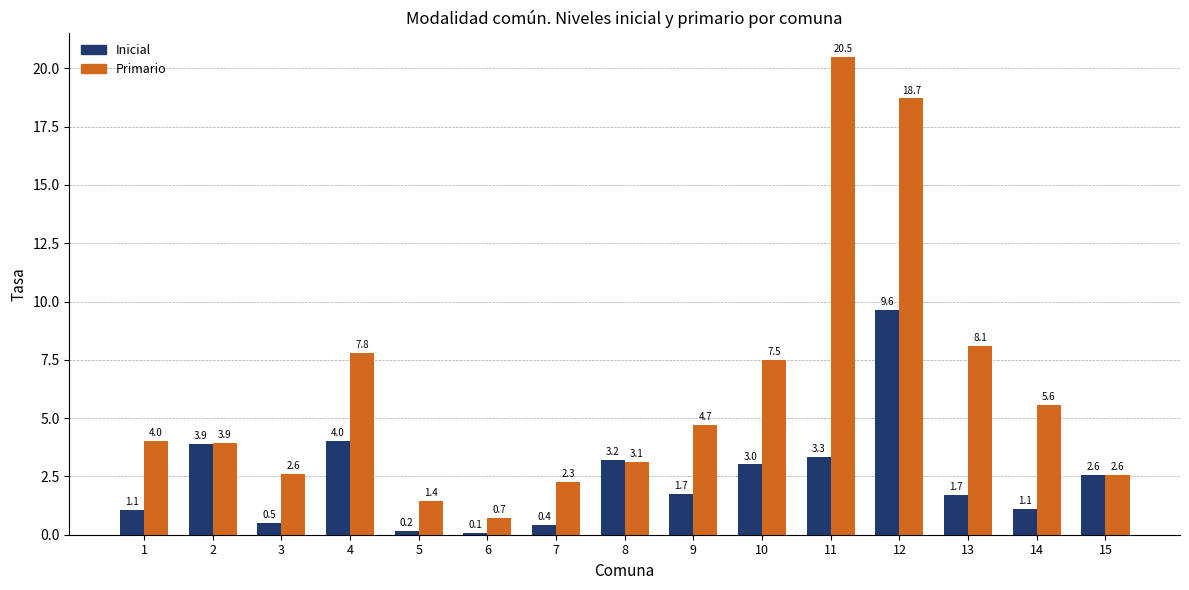

Which series has the largest total across all categories?

Primario